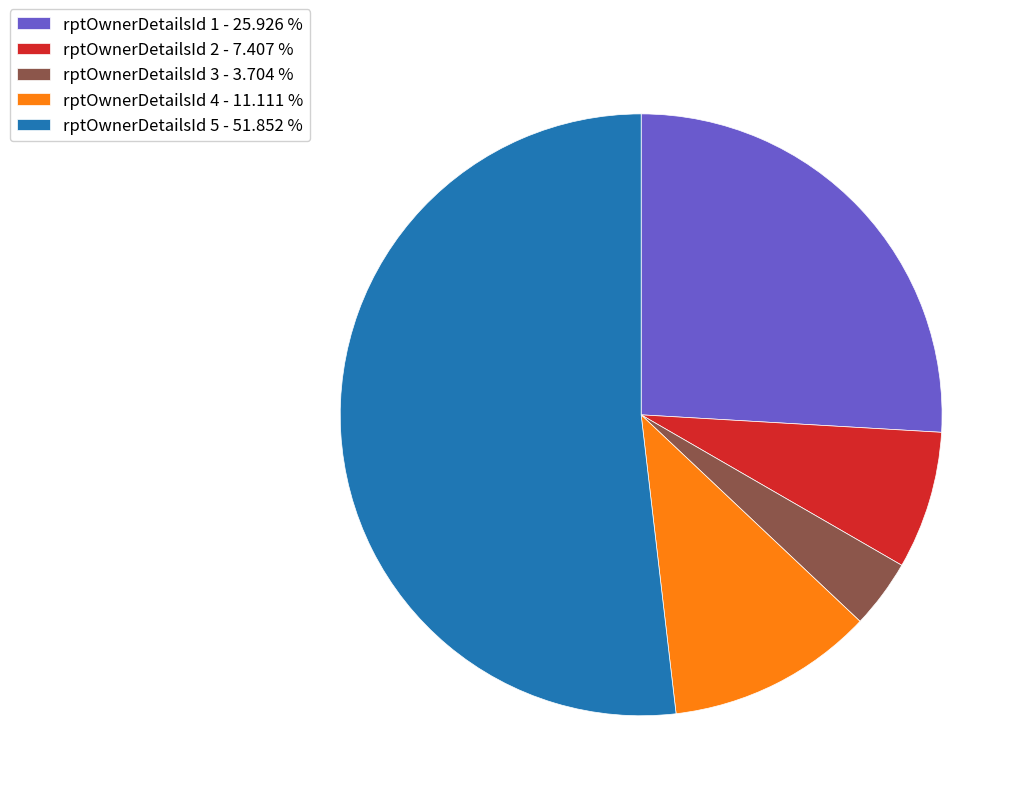

Which category has the biggest portion of the pie?

rptOwnerDetailsId 5 - 51.852 %